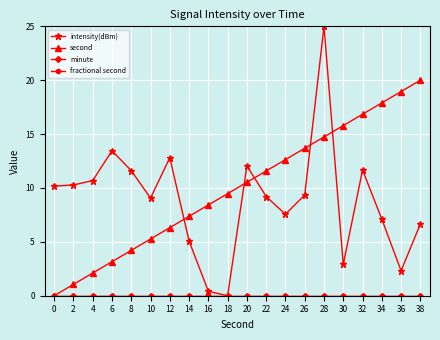

Reading left to right, transcribe all the data shown in this chart.

intensity(dBm): 0=10.2	2=10.3	4=10.7	6=13.5	8=11.6	10=9.1	12=12.8	14=5.1	16=0.4	18=0.0	20=12.0	22=9.2	24=7.6	26=9.3	28=25.0	30=2.9	32=11.7	34=7.1	36=2.3	38=6.7
second: 0=0.0	2=1.1	4=2.1	6=3.2	8=4.2	10=5.3	12=6.3	14=7.4	16=8.4	18=9.5	20=10.5	22=11.6	24=12.6	26=13.7	28=14.7	30=15.8	32=16.8	34=17.9	36=18.9	38=20.0
minute: 0=0.0	2=0.0	4=0.0	6=0.0	8=0.0	10=0.0	12=0.0	14=0.0	16=0.0	18=0.0	20=0.0	22=0.0	24=0.0	26=0.0	28=0.0	30=0.0	32=0.0	34=0.0	36=0.0	38=0.0
fractional second: 0=0.0	2=0.0	4=0.0	6=0.0	8=0.0	10=0.0	12=0.0	14=0.0	16=0.0	18=0.0	20=0.0	22=0.0	24=0.0	26=0.0	28=0.0	30=0.0	32=0.0	34=0.0	36=0.0	38=0.0